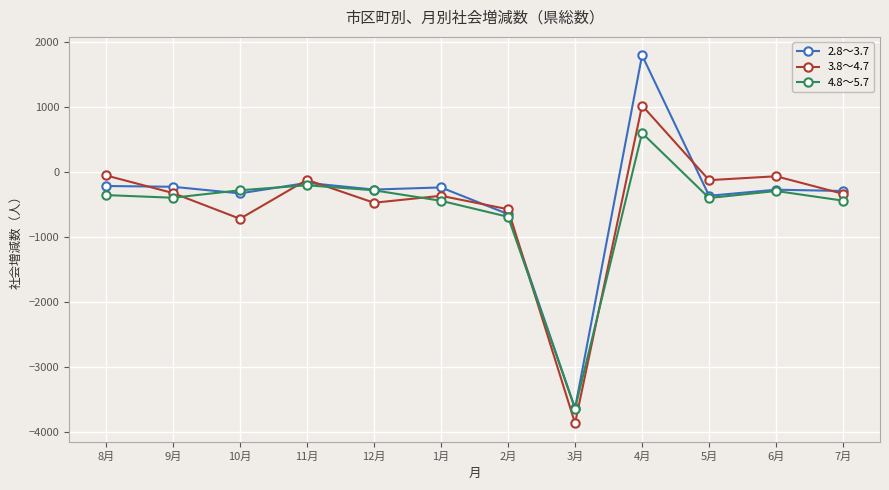

How many interior local valleys does the 3.8～4.7 series have?

4